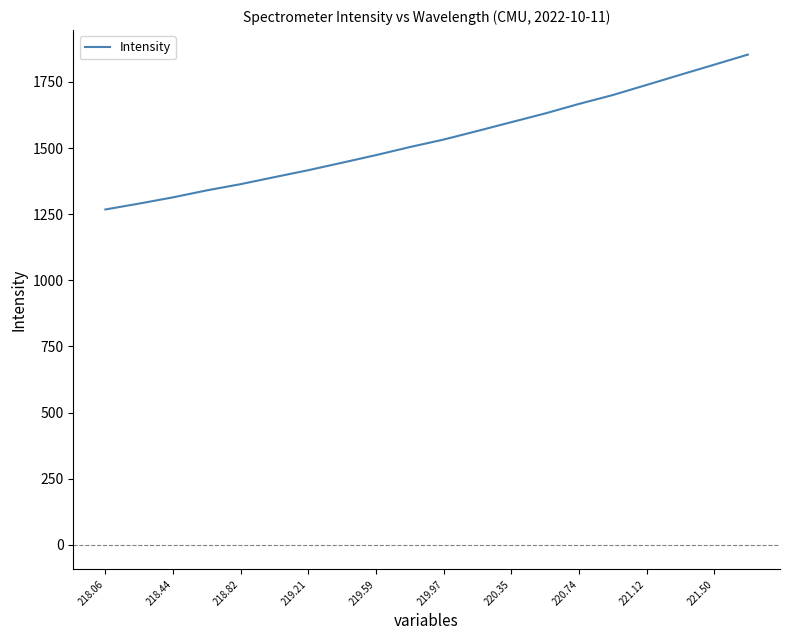

What is the greatest value displayed?

1853.1